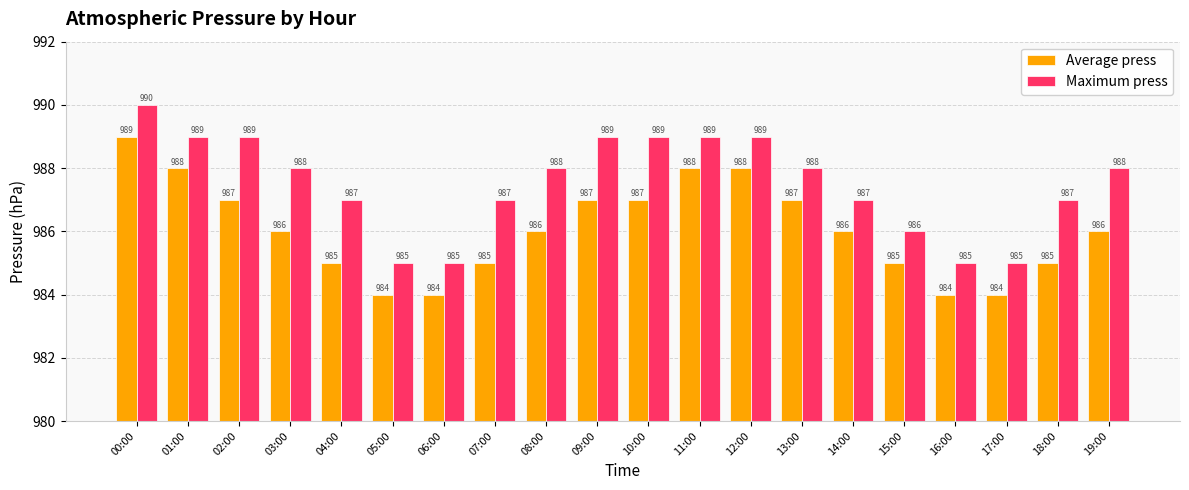

At 14:00, list the series in order from smallest to largest.

Average press, Maximum press